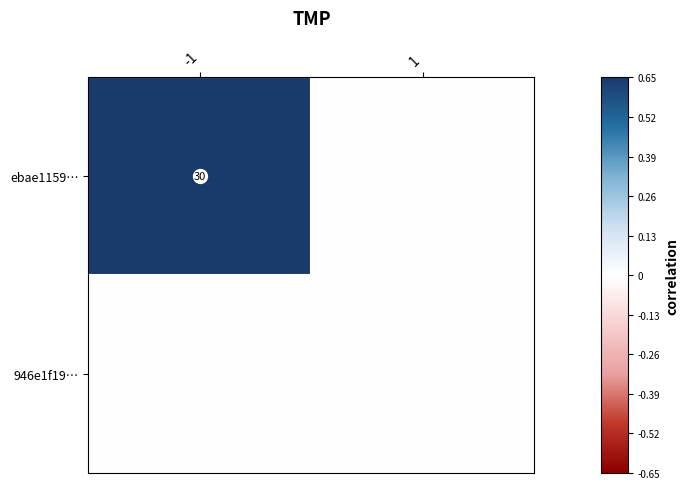

What is the sum of all ebae1159… values?

30